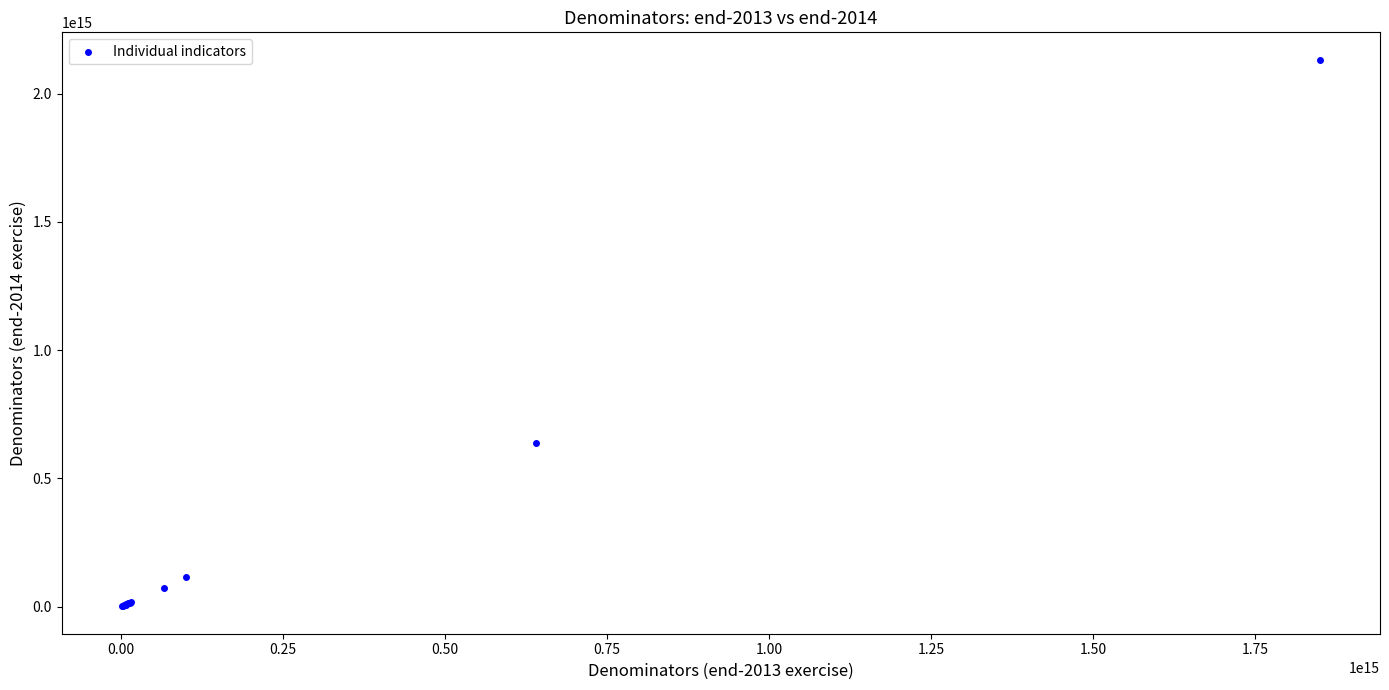

What Y value in the scatter plot is closest to 1066482268982833?

637191154285661.4